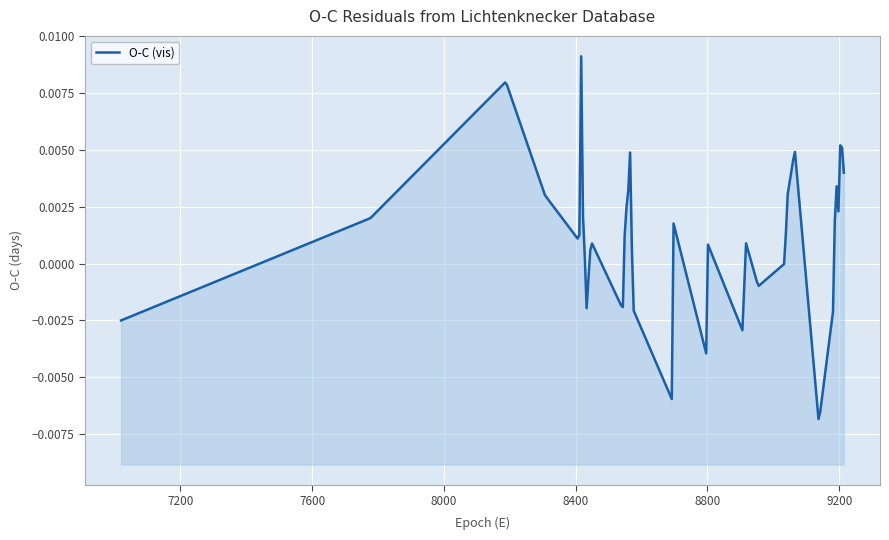

How many values are below zero?

10